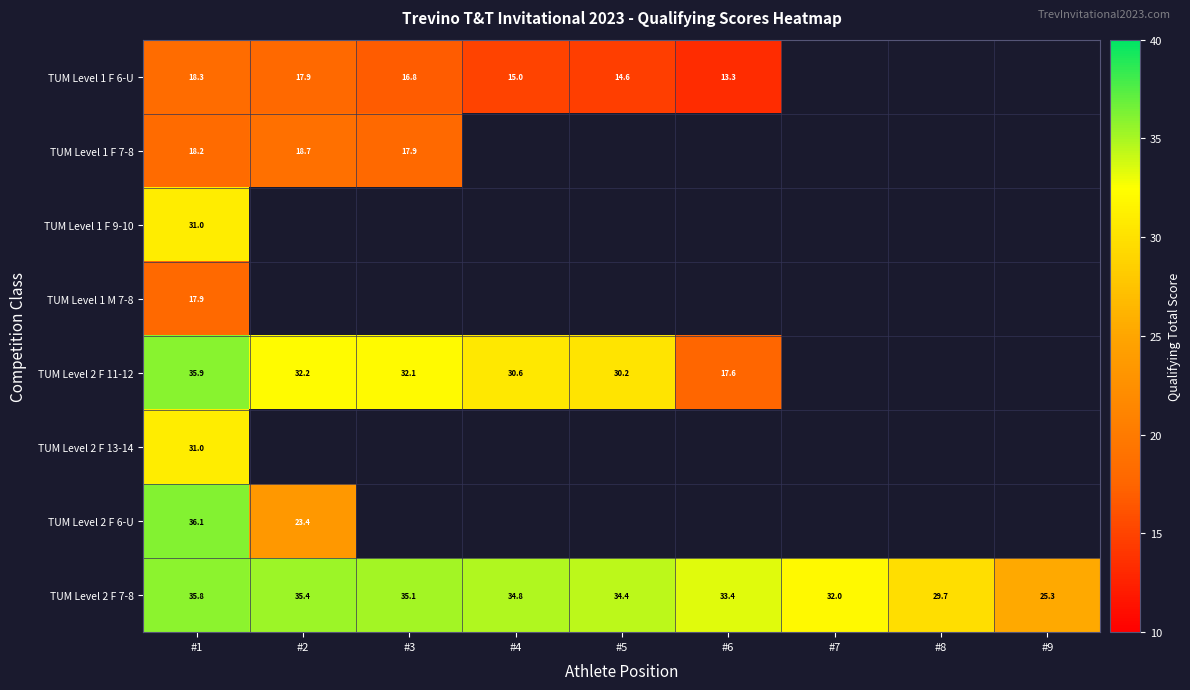

True or false: TUM Level 2 F 7-8 has a value of 32.0 at #7.

True